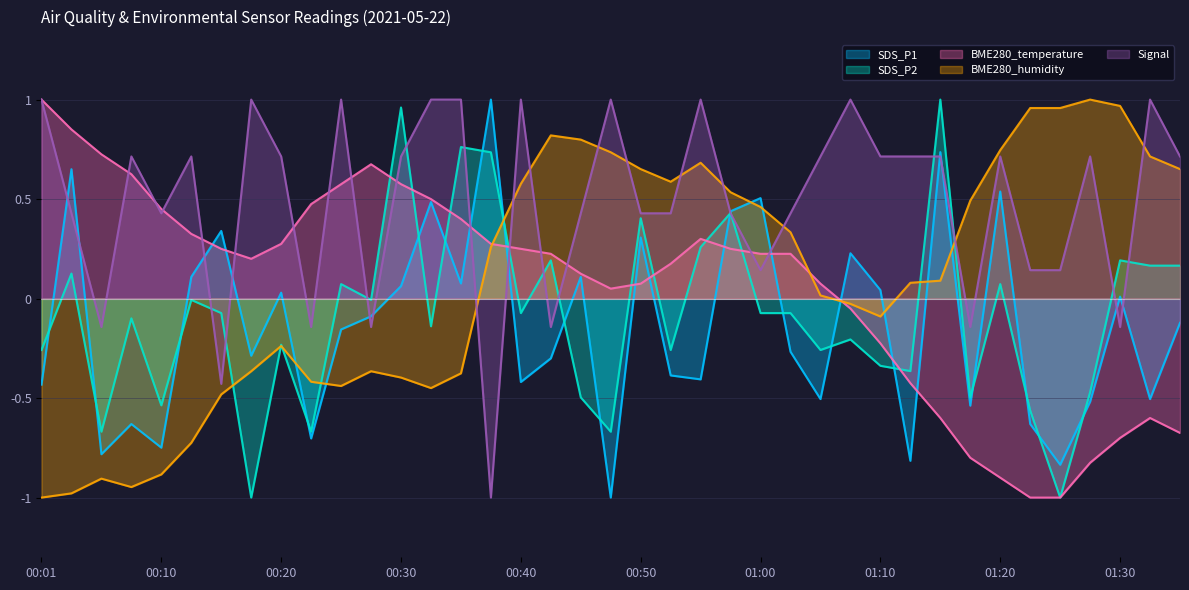

What is the difference between the Signal values at 00:42 and 00:30?

0.9